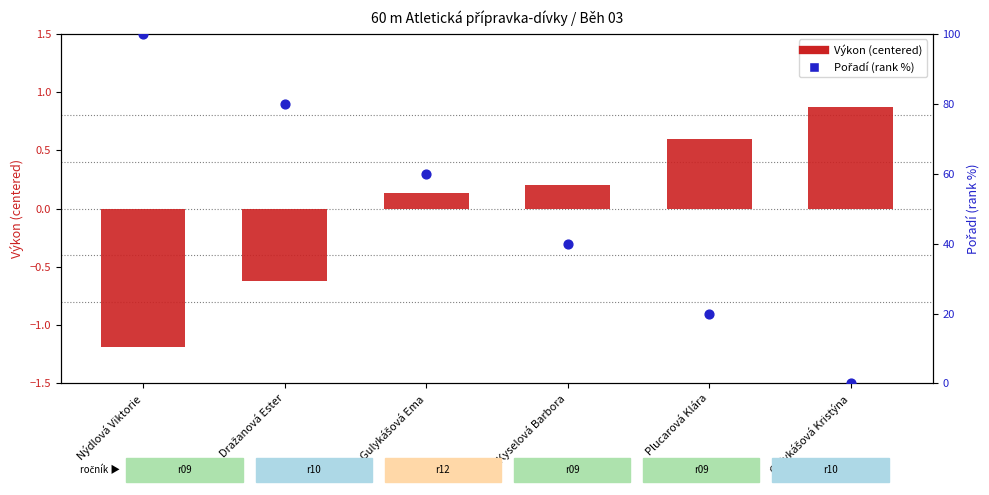

What are all the series names shown in the legend?

Výkon (centered), Pořadí (rank %)